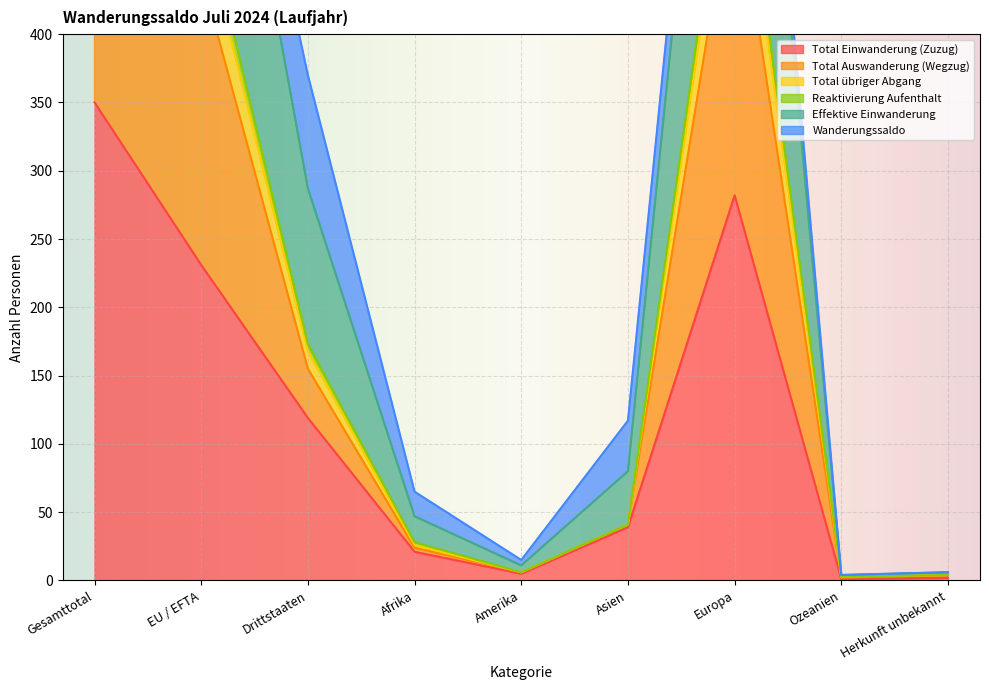

List the labels in order of Total übriger Abgang value, largest first.

Gesamttotal, Europa, EU / EFTA, Drittstaaten, Asien, Afrika, Amerika, Herkunft unbekannt, Ozeanien